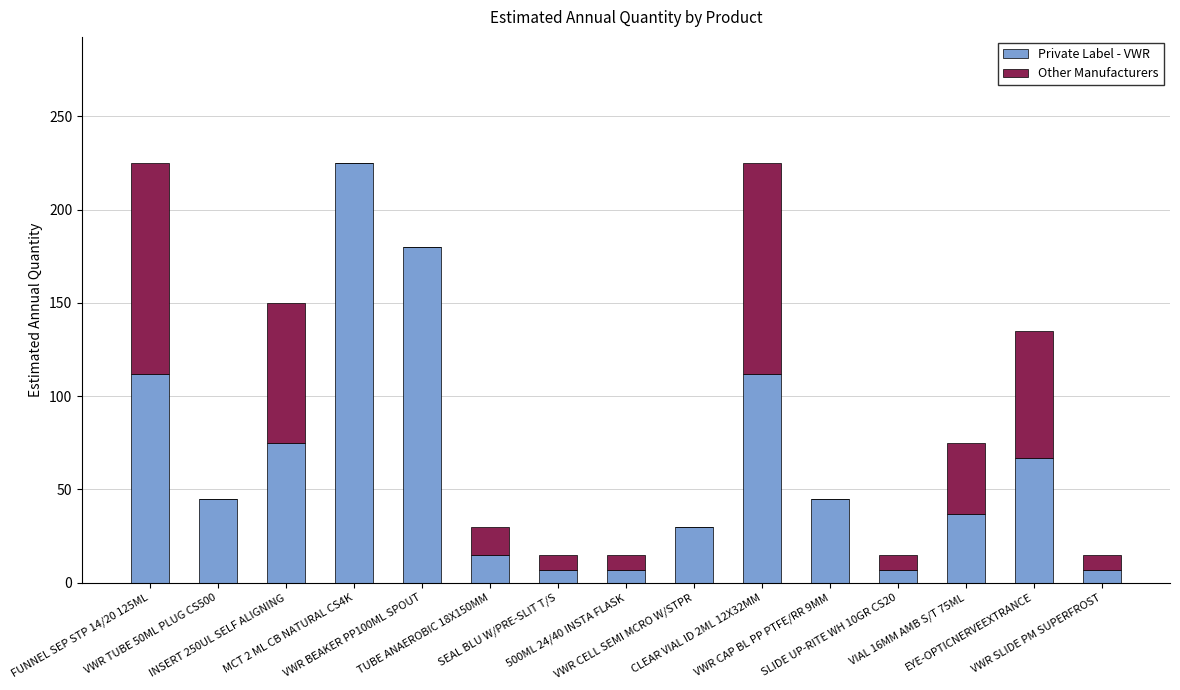

Count the number of data series in this chart.

2